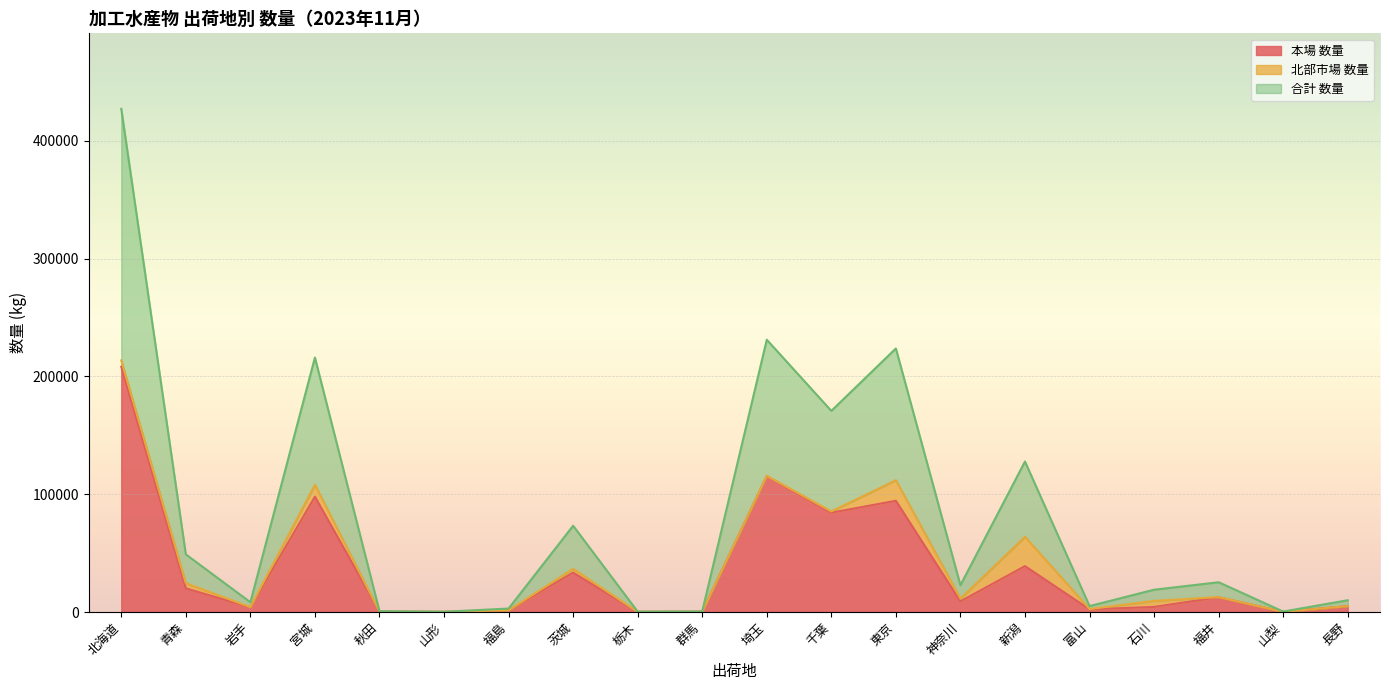

The value of 合計 数量 at 茨城 is 36627. True or false?

True